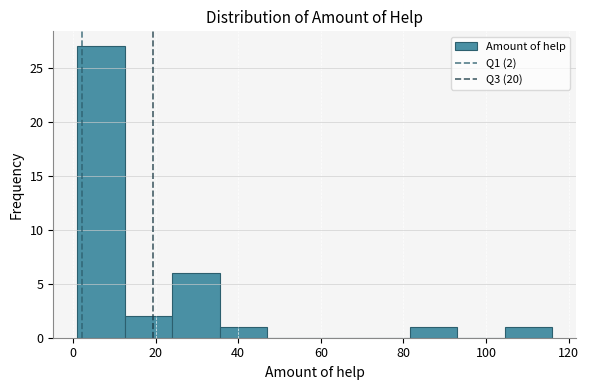

Which range on the x-axis has the tallest bar?

1.0 to 12.5